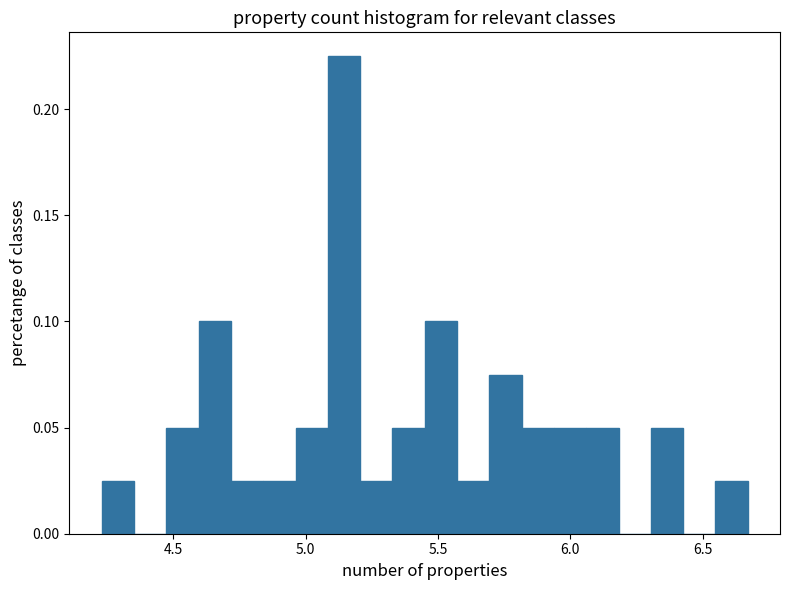

Around what value on the x-axis is the tallest bar? Give the approximate position of its centre, as read against the axis.

5.15